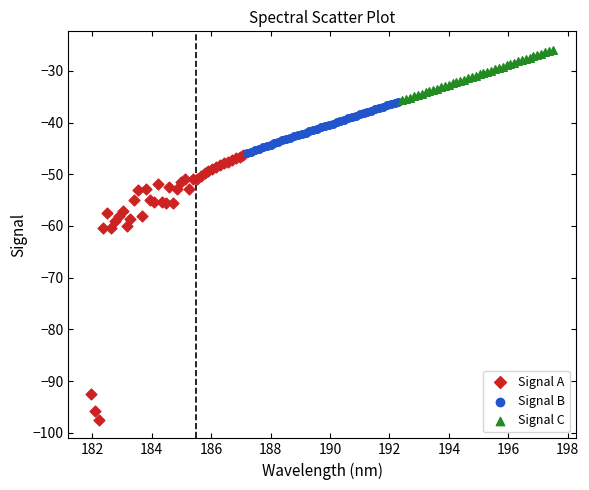

Which series contains the highest Y value?

Signal C